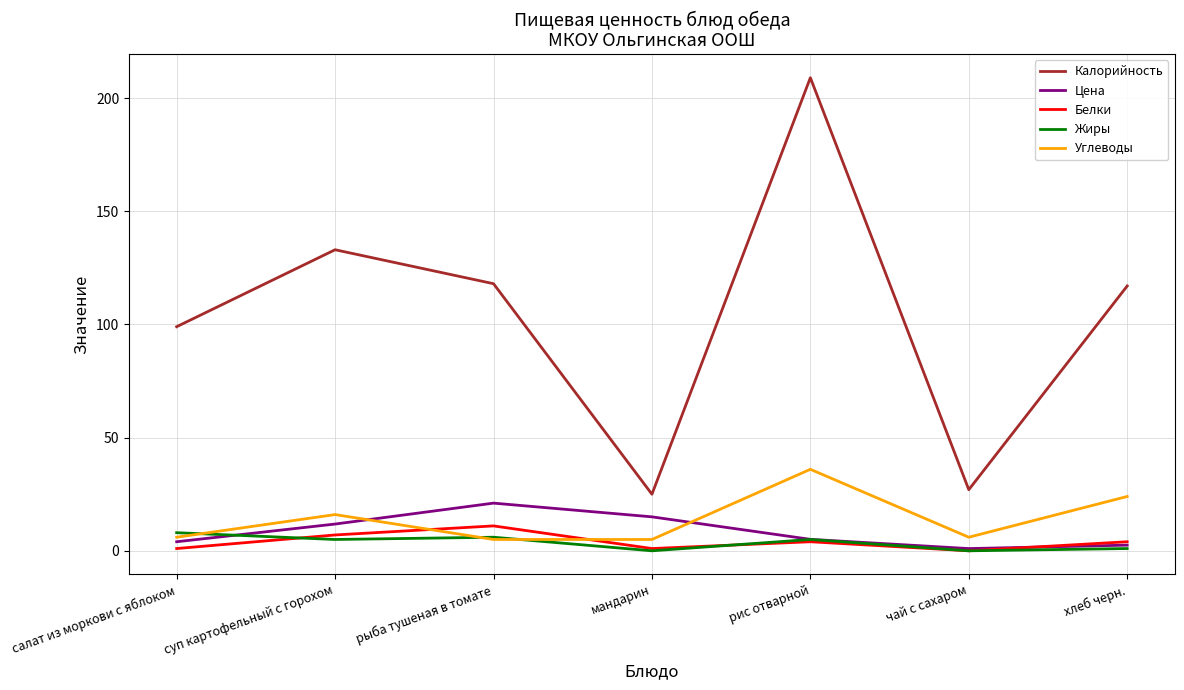

Reading left to right, what are all the values shown in this chart?

Калорийность: 99.0	133.0	118.0	25.0	209.0	27.0	117.0
Цена: 4.0	11.8	21.1	15.0	5.1	1.0	2.5
Белки: 1.0	7.0	11.0	1.0	4.0	0.0	4.0
Жиры: 8.0	5.0	6.0	0.0	5.0	0.0	1.0
Углеводы: 6.0	16.0	5.0	5.0	36.0	6.0	24.0